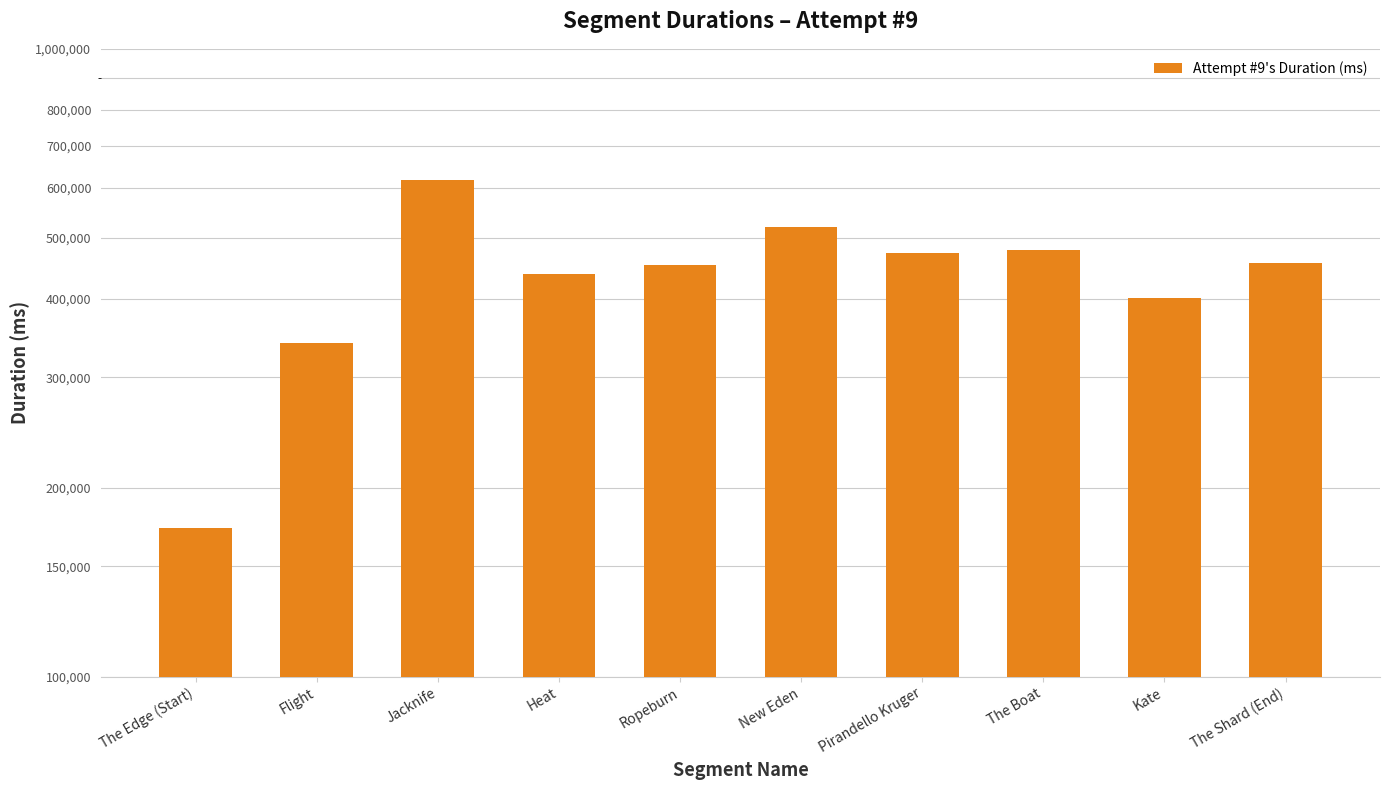

What is the difference between the second highest and second lowest values?

180947